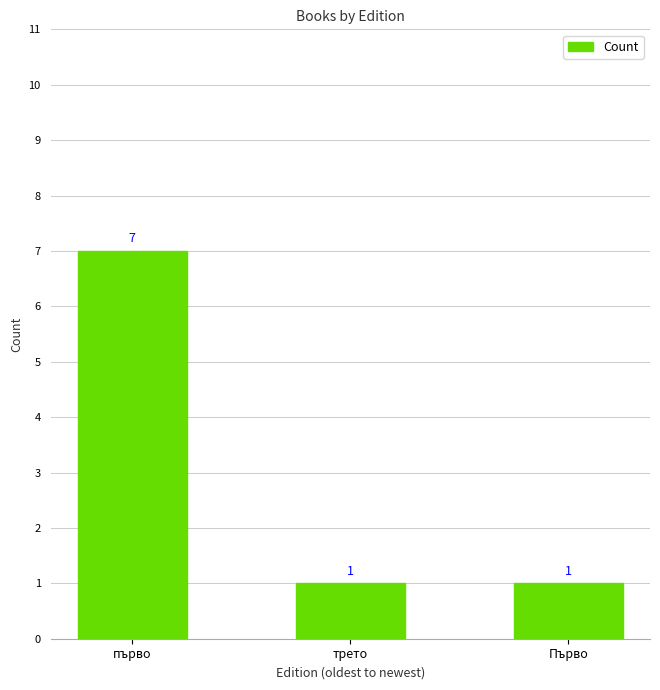

Which category has the highest value across all series?

първо